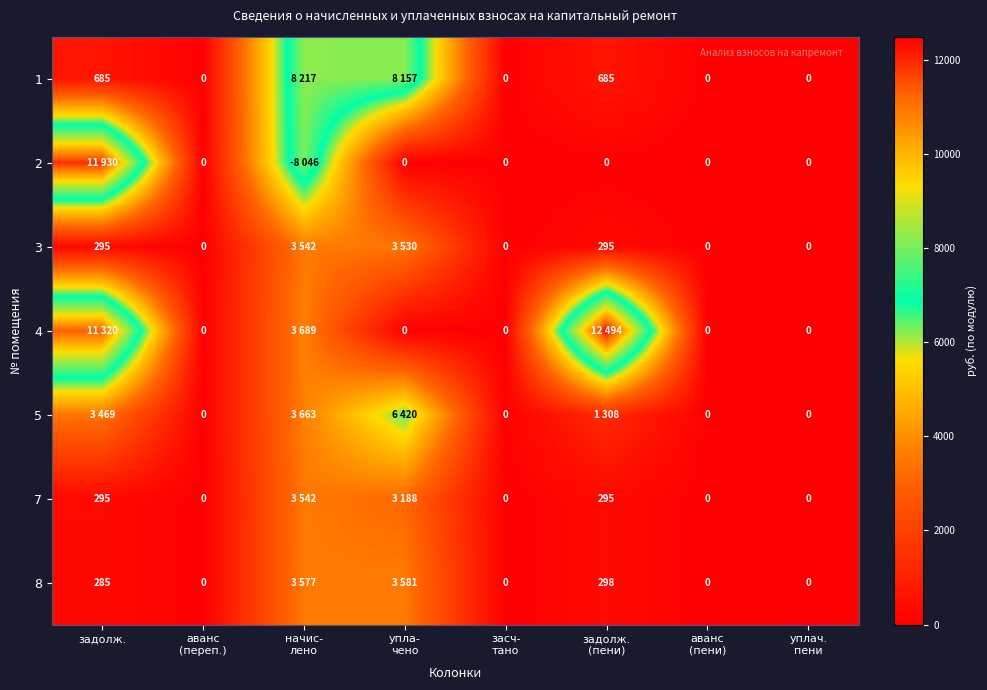

Which label corresponds to the largest value in the chart?

задолж.
(пени)